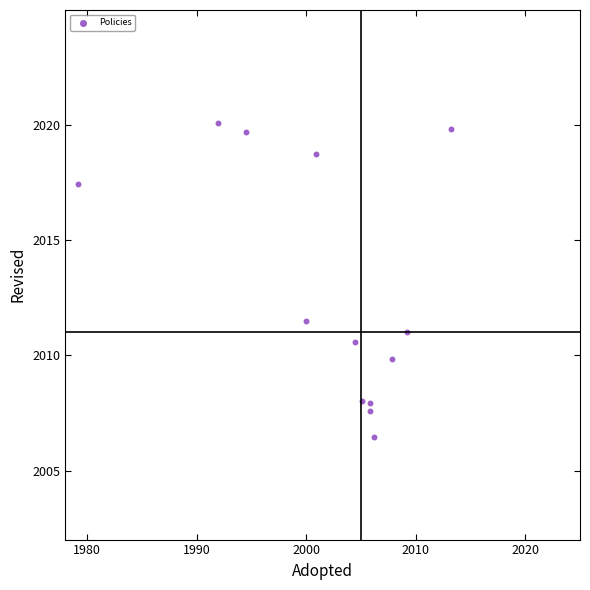

What is the range of Y values (max minus min)?

13.7